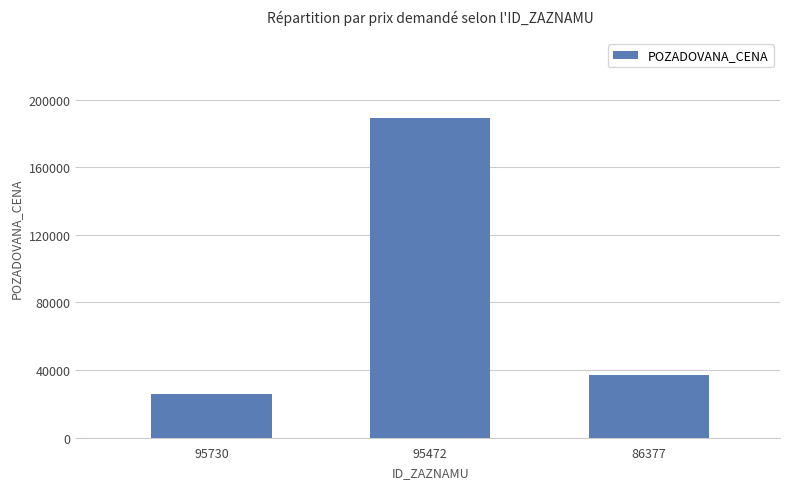

Reading left to right, extract all data points from this chart.

95730=26110	95472=189000	86377=37200